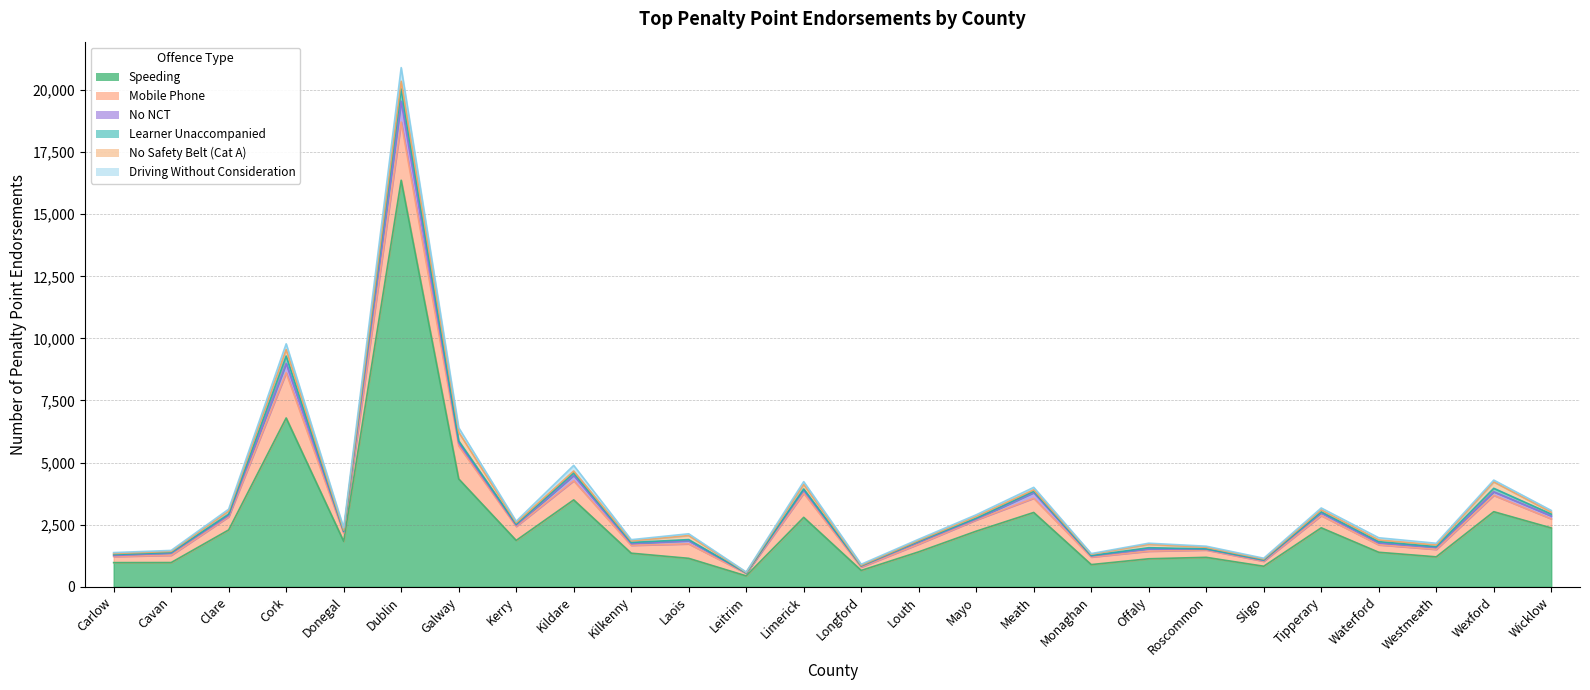

Reading left to right, transcribe all the data shown in this chart.

Speeding: 971	974	2288	6796	1828	16370	4343	1865	3498	1351	1144	437	2794	657	1405	2238	2991	892	1126	1184	825	2373	1388	1204	3022	2368
Mobile Phone: 247	292	529	1819	326	2343	1331	564	771	317	583	103	973	132	312	451	575	304	306	295	202	492	300	301	659	367
No NCT: 39	88	53	380	55	840	123	49	218	71	124	15	122	40	81	34	225	43	94	30	34	107	77	79	144	118
Learner Unaccompanied: 38	26	53	294	24	493	79	41	94	44	47	3	49	13	34	38	55	14	45	16	15	43	51	31	138	73
No Safety Belt (Cat A): 42	42	120	262	49	309	351	56	80	62	164	18	182	23	33	70	57	55	136	62	37	78	68	67	259	77
Driving Without Consideration: 38	40	79	231	89	549	178	61	226	50	70	16	112	40	48	66	99	27	46	45	35	78	88	68	72	68